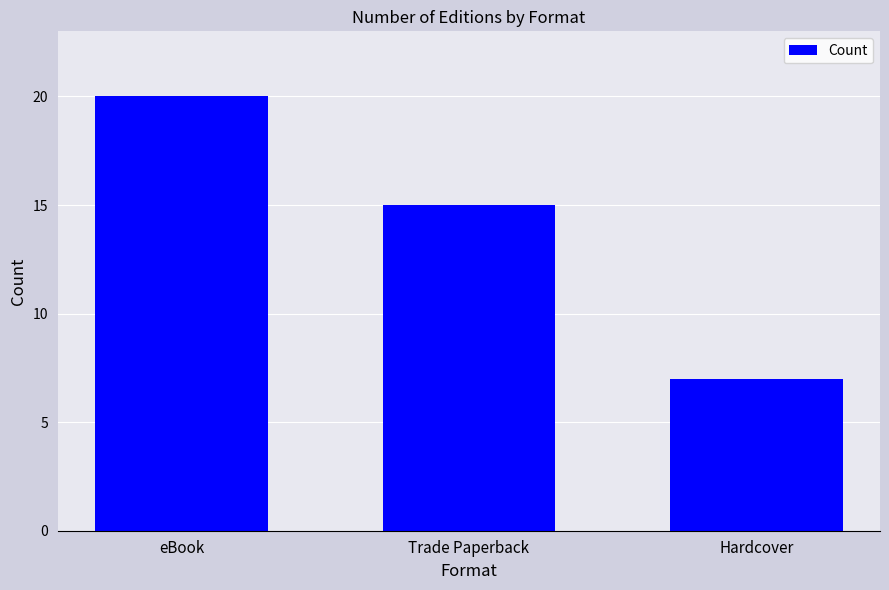

Is it true that the value at eBook is 20?

True